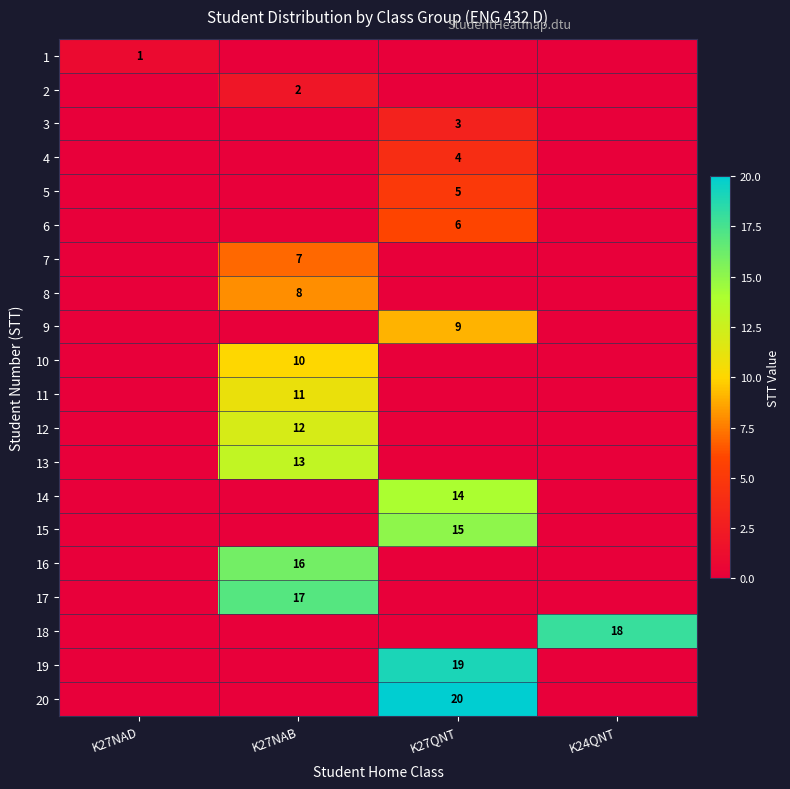

True or false: 19 has a value of 19 at K27QNT.

True